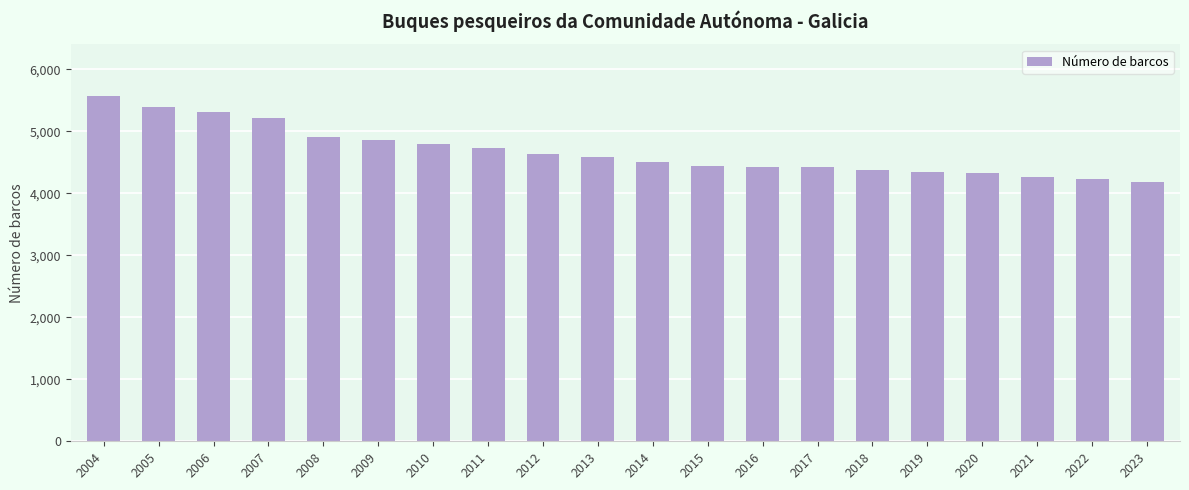

Which label corresponds to the largest value in the chart?

2004